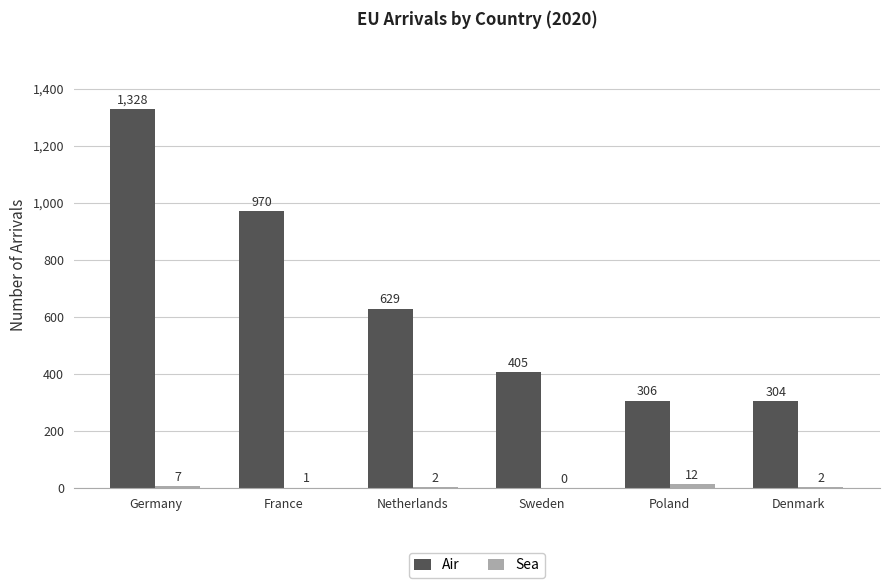

What is the approximate value of Air at Germany, to the nearest 50?

1350